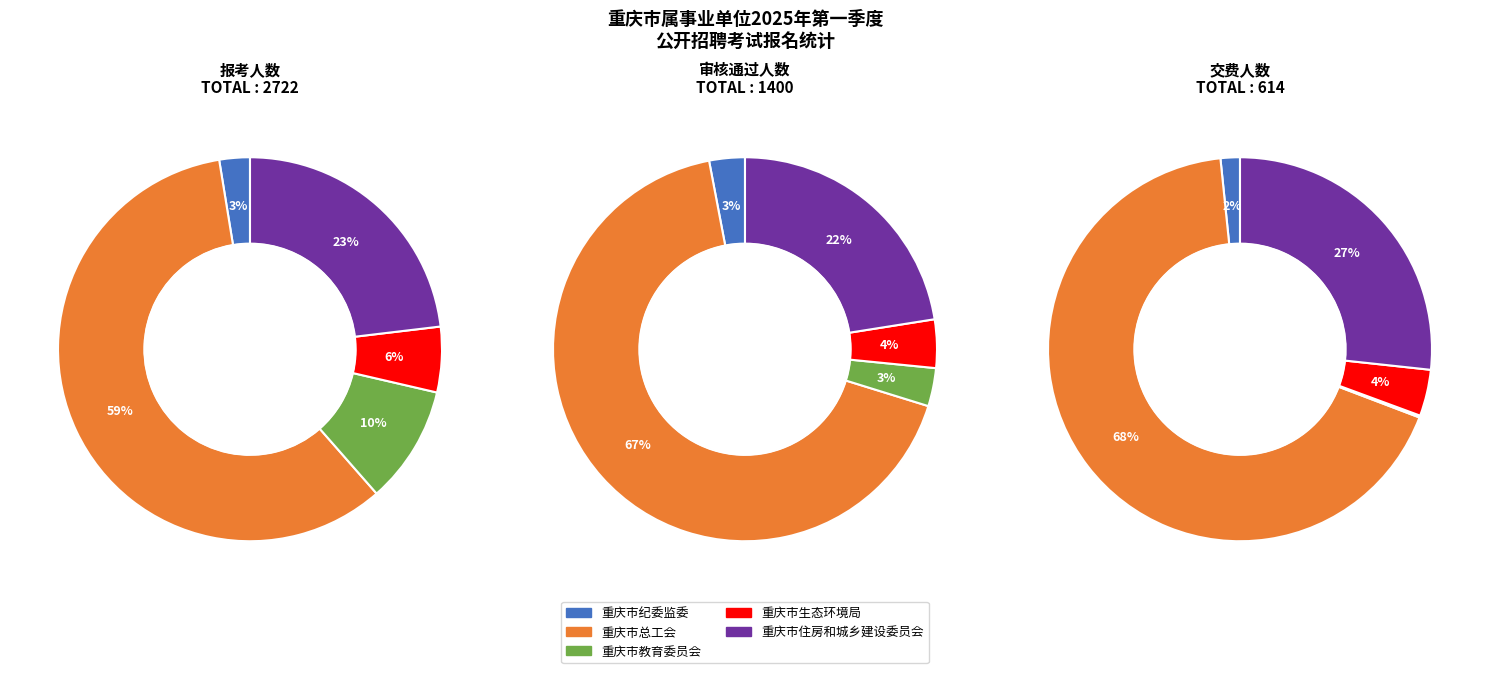

Between 2 and 32, which series saw the biggest shift?

报考人数